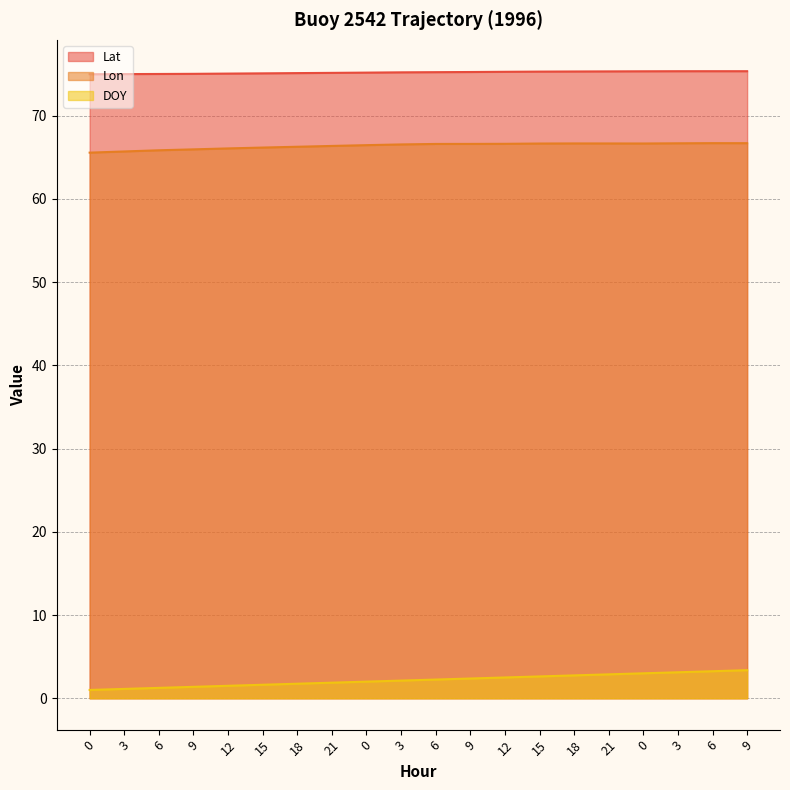

What is the value of the DOY point at the 5th from the left?

1.5